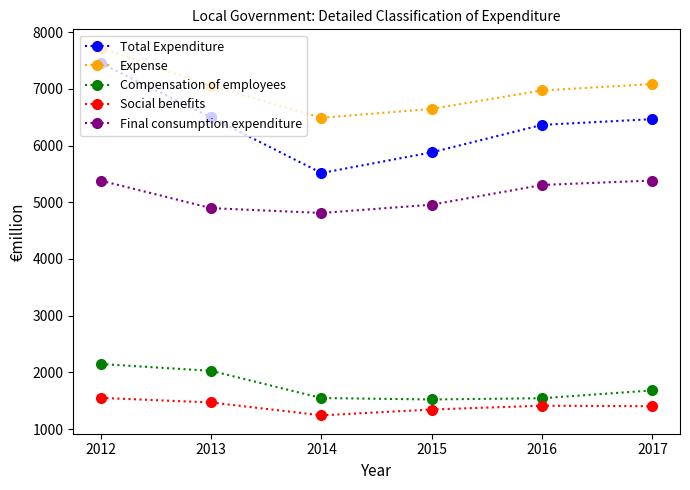

Rank the series at 2012 from lowest to highest value.

Social benefits, Compensation of employees, Final consumption expenditure, Total Expenditure, Expense